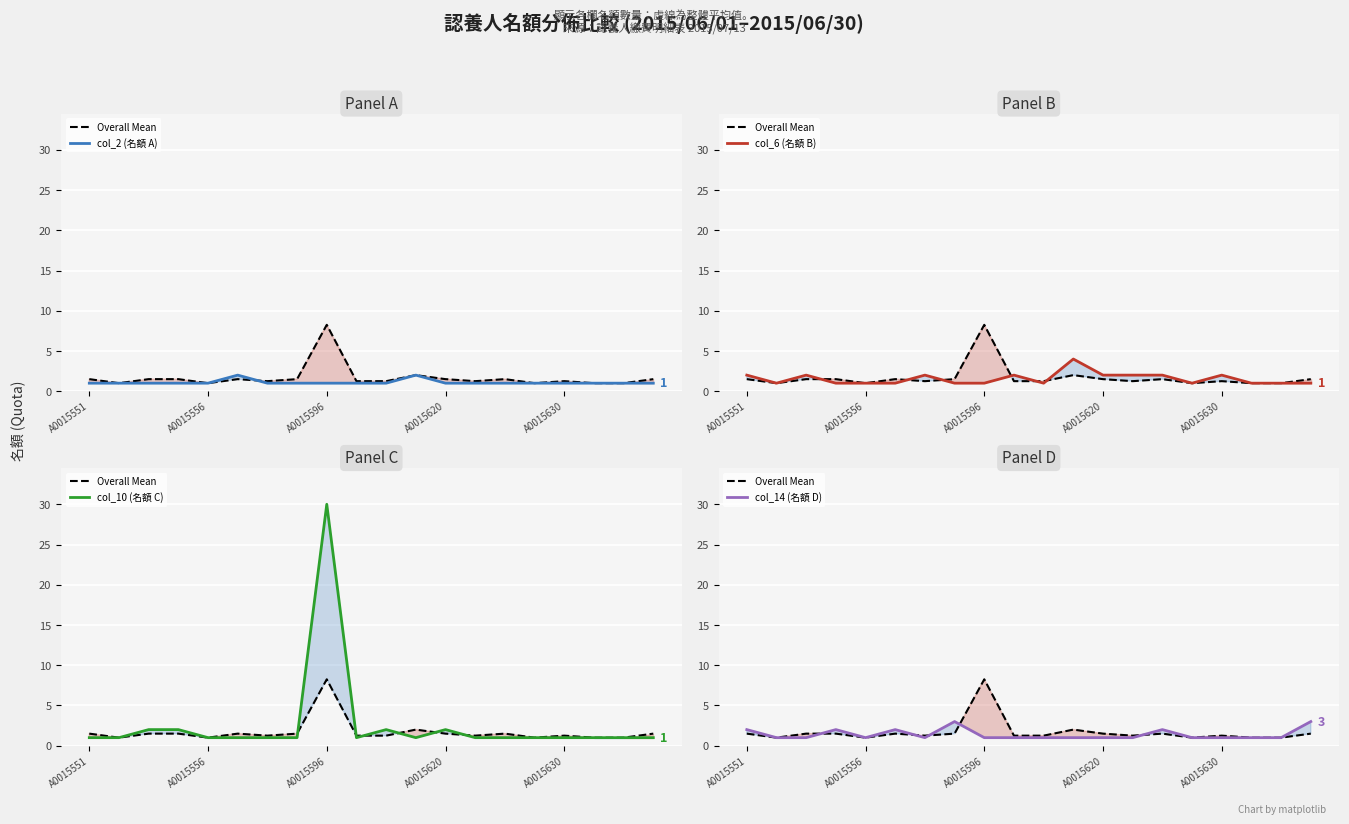

How many lines are shown in the chart?

5